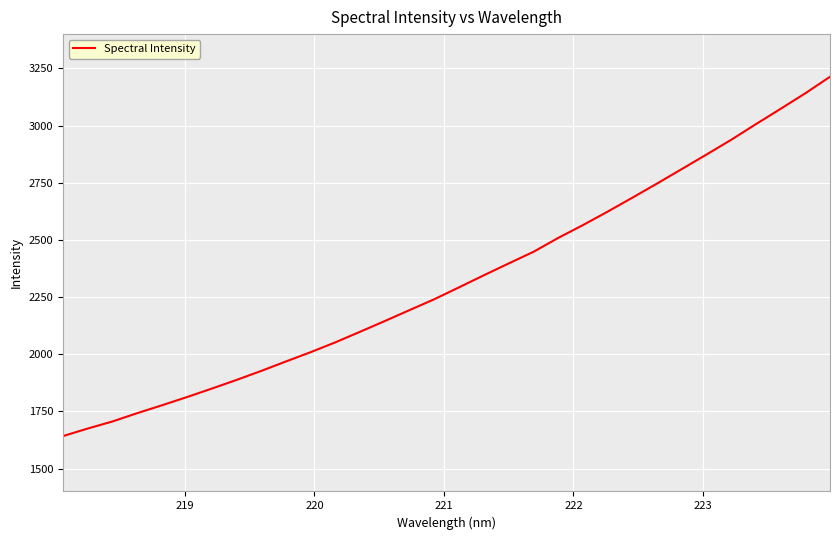

What is the difference between the maximum and minimum values?

1571.2